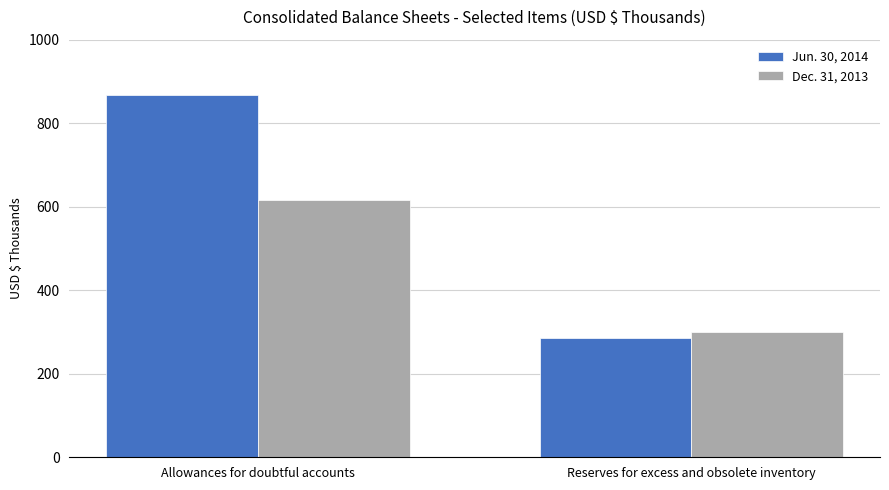

What position from the right is Reserves for excess and obsolete inventory?

1